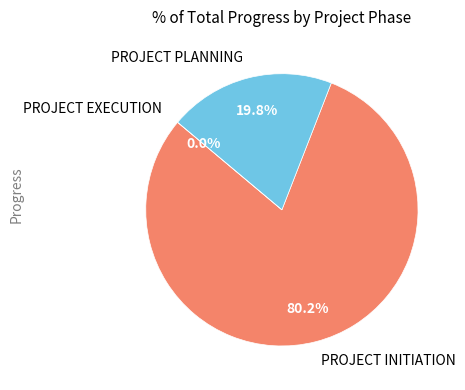

Rank the categories by value from highest to lowest.

PROJECT INITIATION, PROJECT PLANNING, PROJECT EXECUTION